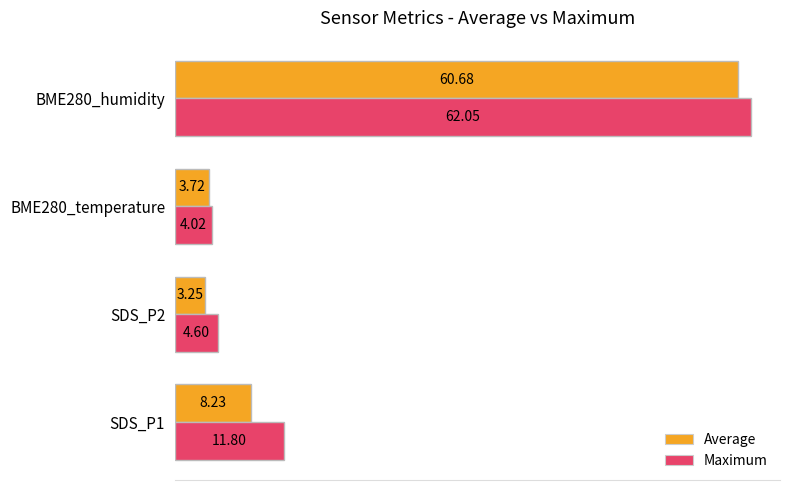

Count the number of data series in this chart.

2